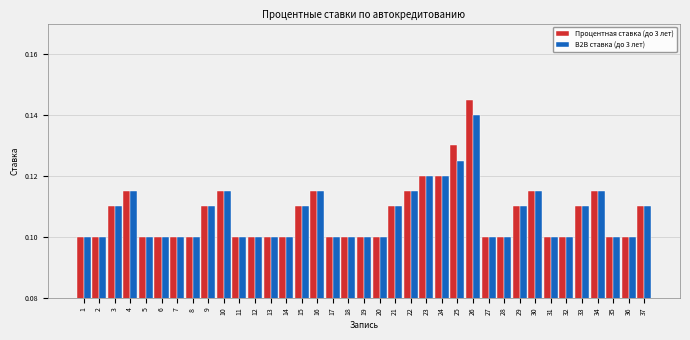

Which series has the widest spread of values?

Процентная ставка (до 3 лет)